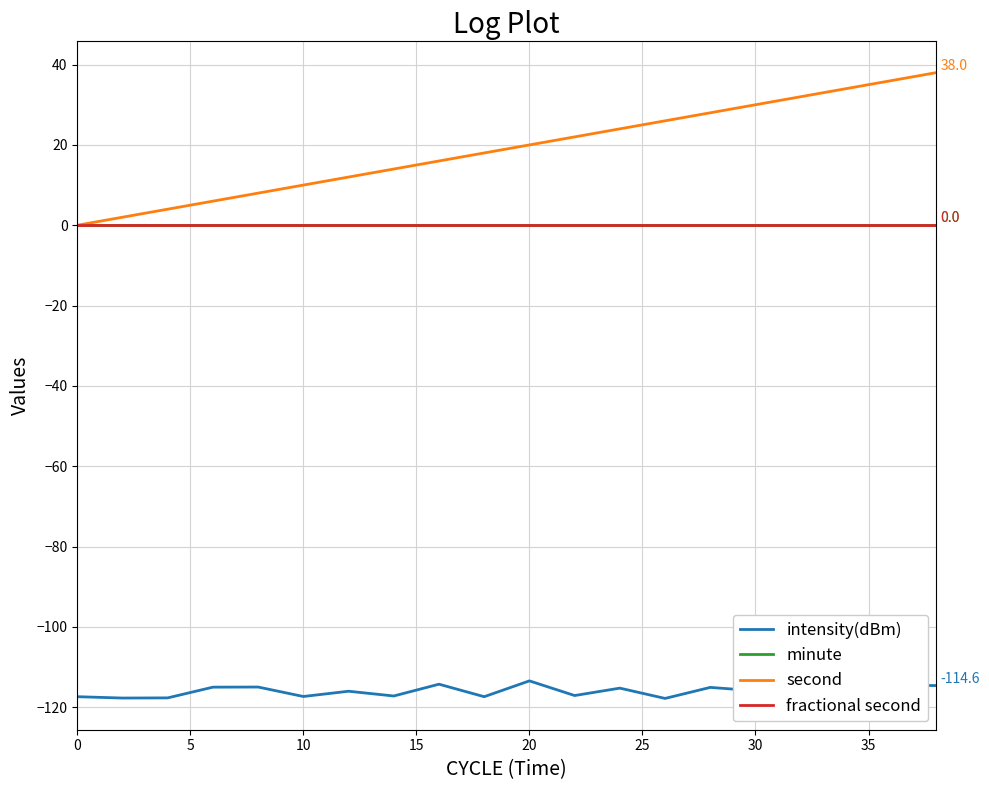

Does the chart have visible grid lines?

Yes